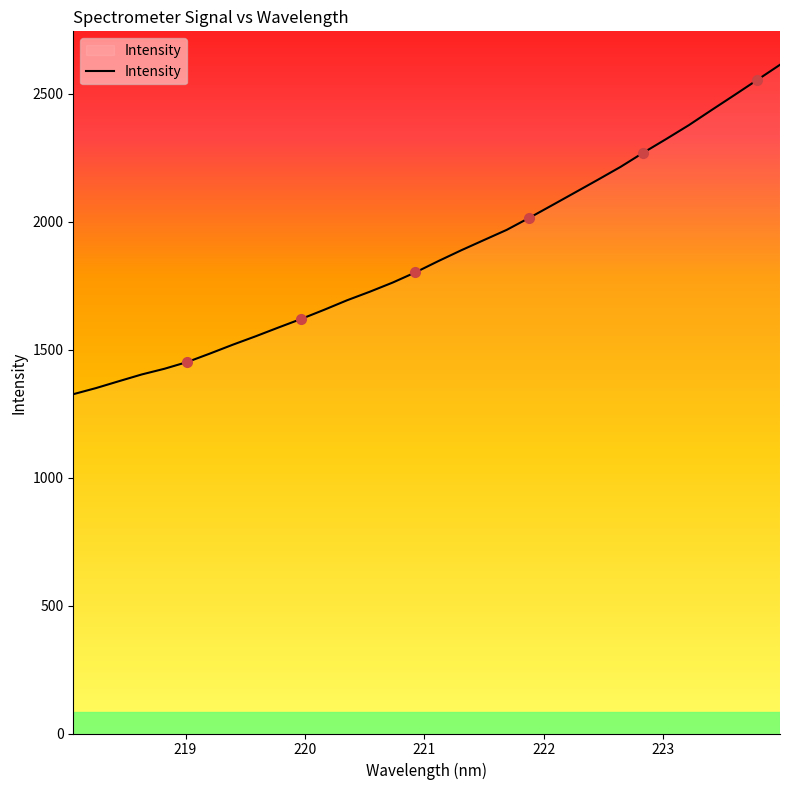

What is the minimum value shown in the chart?

1326.4